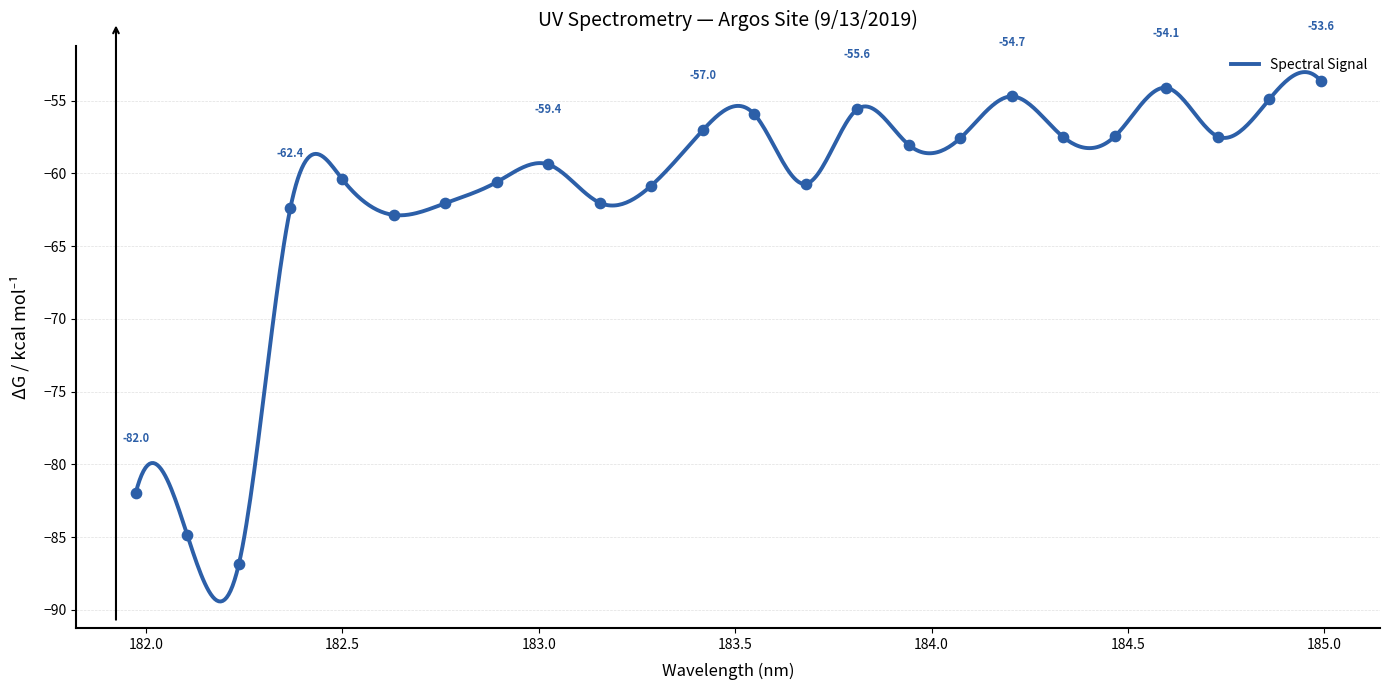

Which has a higher value, 182.1045947288 or 184.9911297472?

184.9911297472